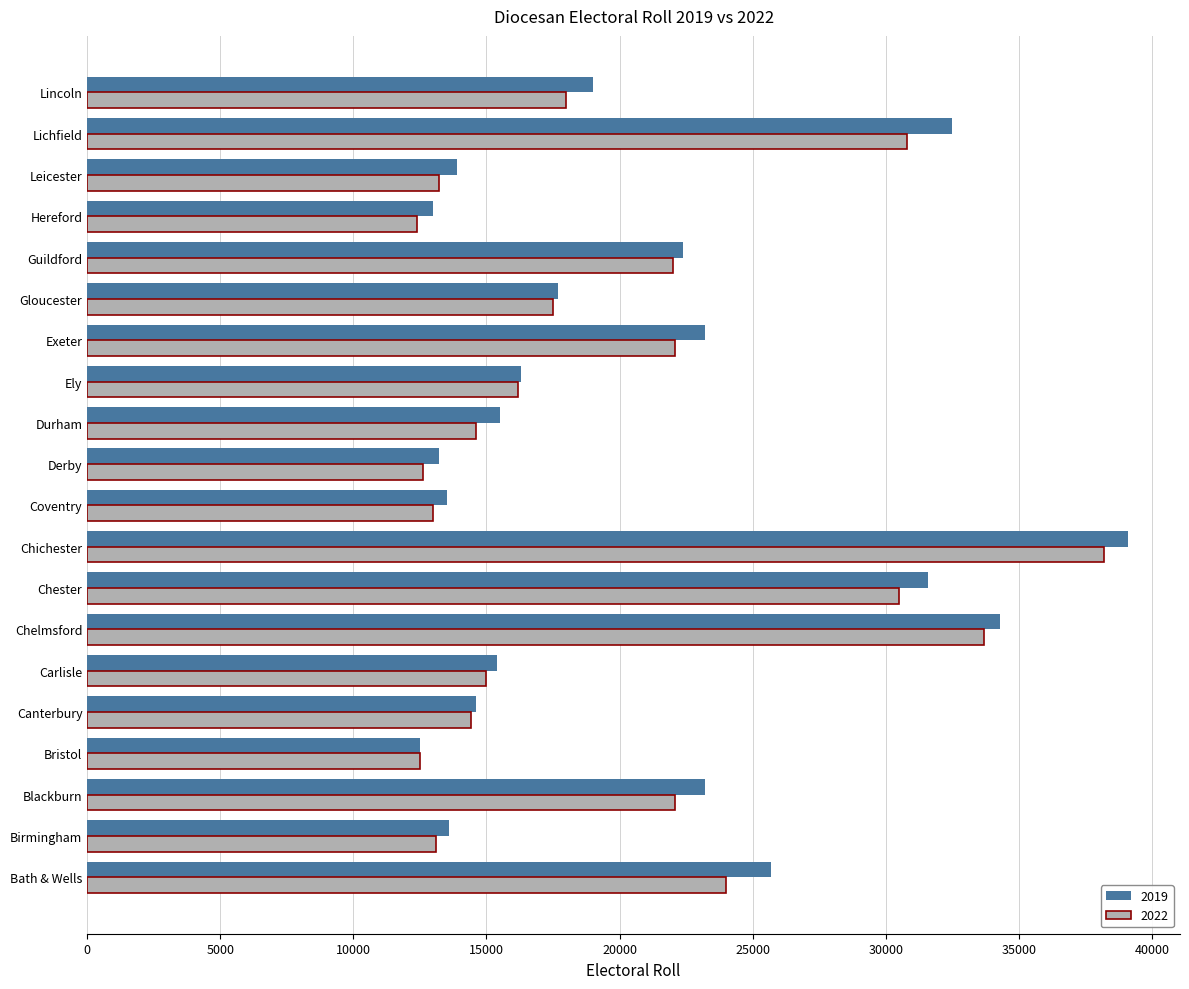

Rank the series at Lichfield from lowest to highest value.

2022, 2019